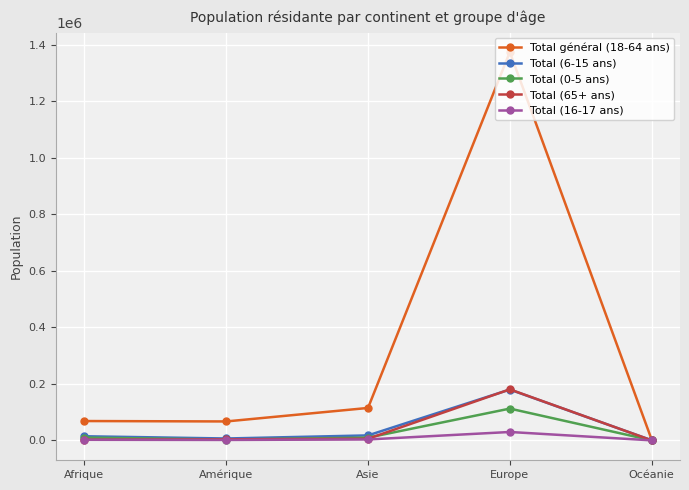

What is the label of the 5th point from the left?

Océanie